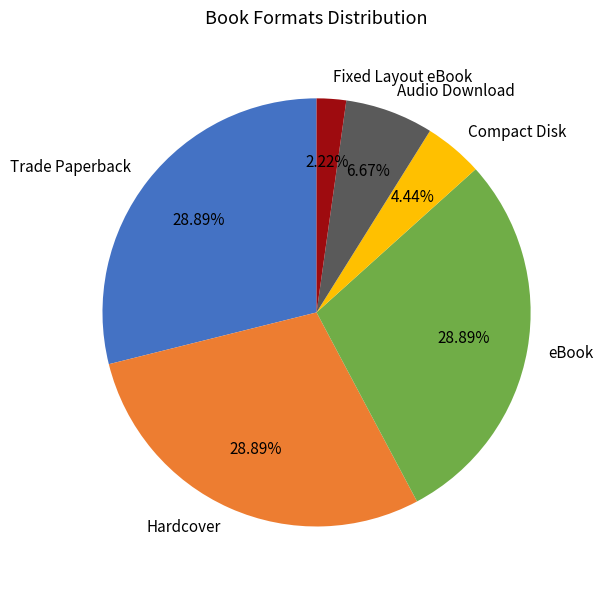

Combined, do Hardcover and Fixed Layout eBook account for over 50%?

No